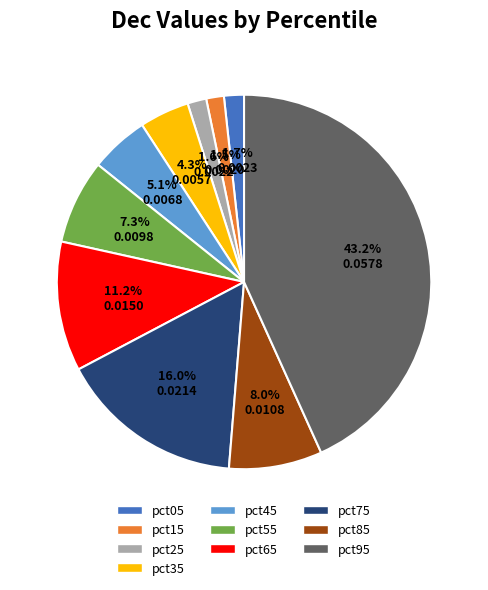

Which category has the biggest portion of the pie?

pct95